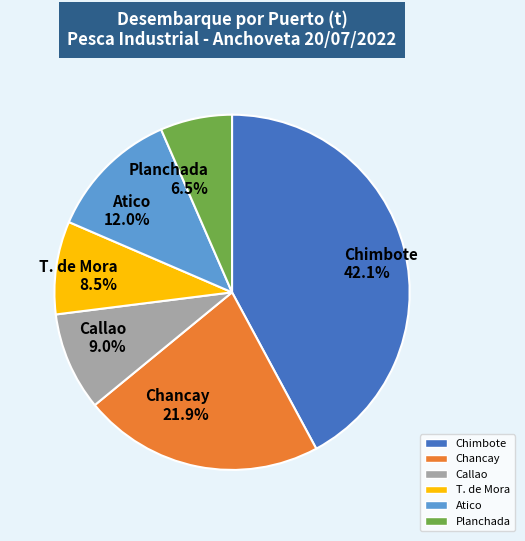

Which slice is the largest?

Chimbote